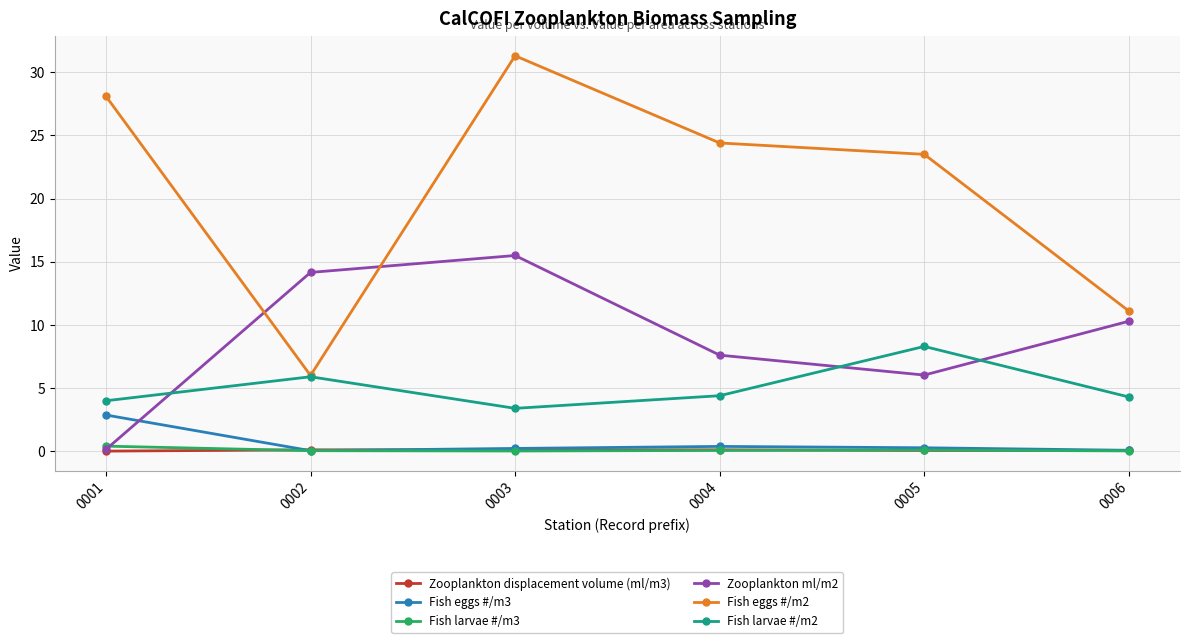

Between which two adjacent categories do Zooplankton displacement volume (ml/m3) and Fish eggs #/m3 first intersect?

0001 and 0002